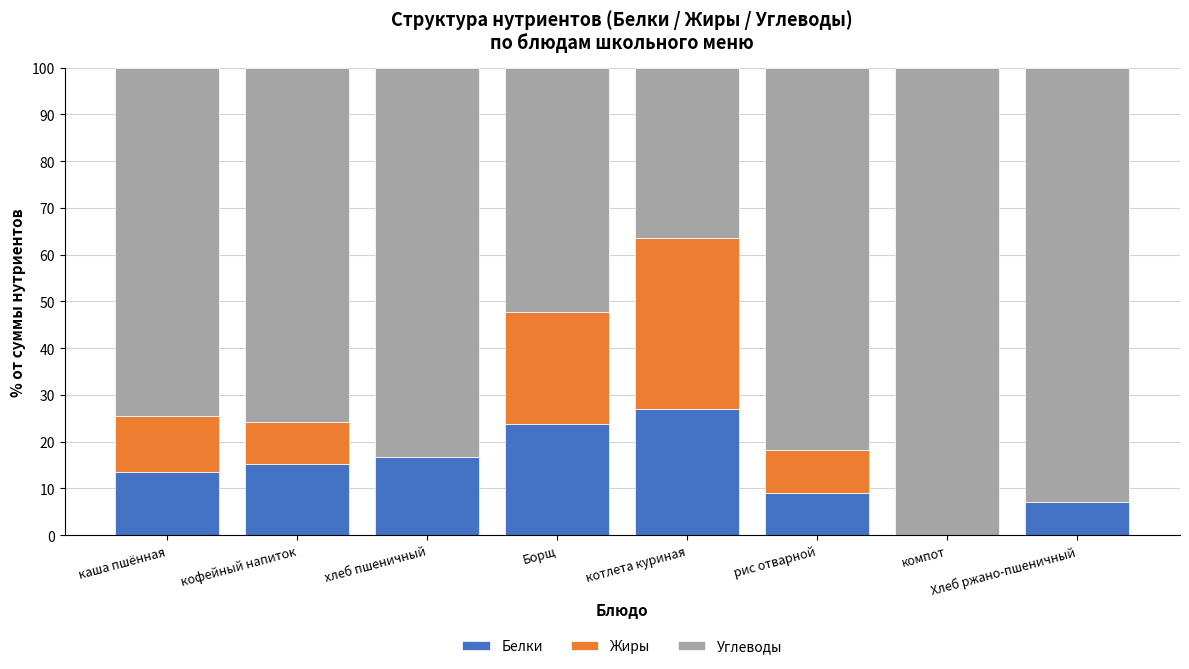

What is the highest value of the Белки series?

27.0